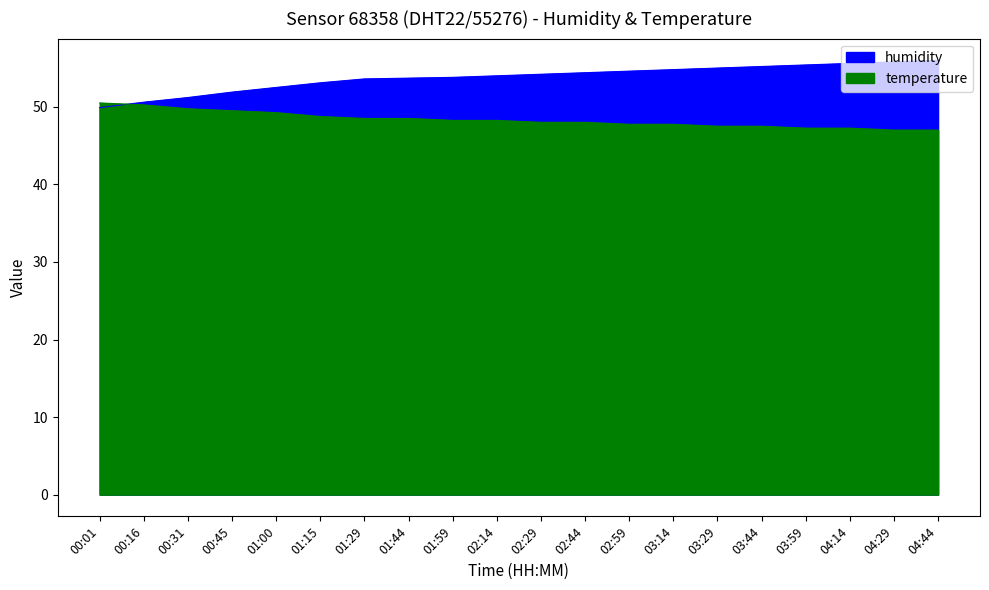

True or false: temperature has more than 0 interior local peaks.

False